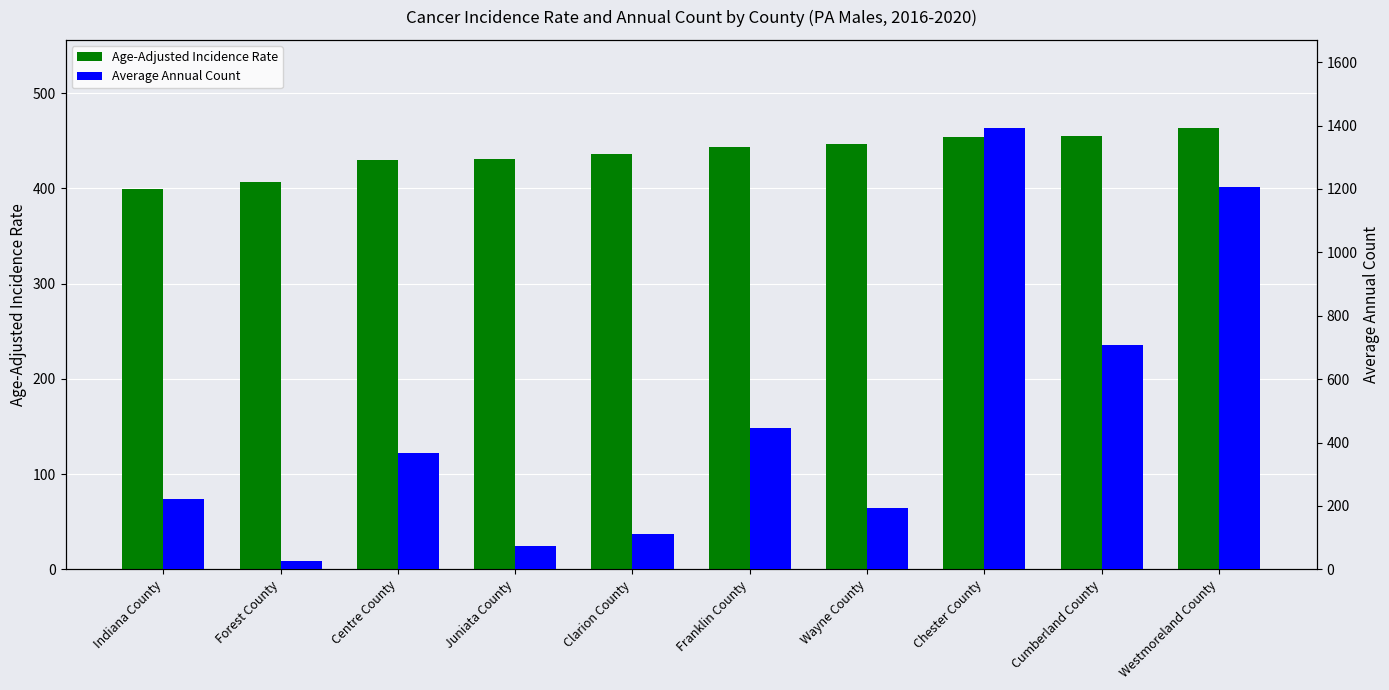

Reading right to left, what are all the values shown in this chart?

Age-Adjusted Incidence Rate: Westmoreland County=463.4	Cumberland County=455.5	Chester County=453.6	Wayne County=446.3	Franklin County=443.6	Clarion County=436.5	Juniata County=431.0	Centre County=430.1	Forest County=407.0	Indiana County=399.7
Average Annual Count: Westmoreland County=1207.0	Cumberland County=707.0	Chester County=1392.0	Wayne County=195.0	Franklin County=445.0	Clarion County=113.0	Juniata County=73.0	Centre County=367.0	Forest County=25.0	Indiana County=223.0